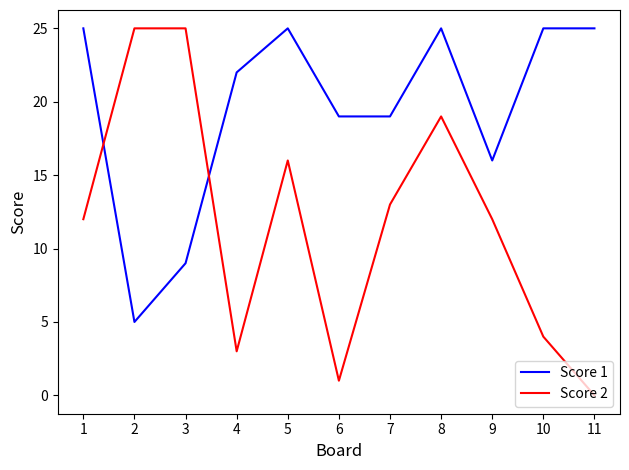

Rank the series by their average value, from highest to lowest.

Score 1, Score 2